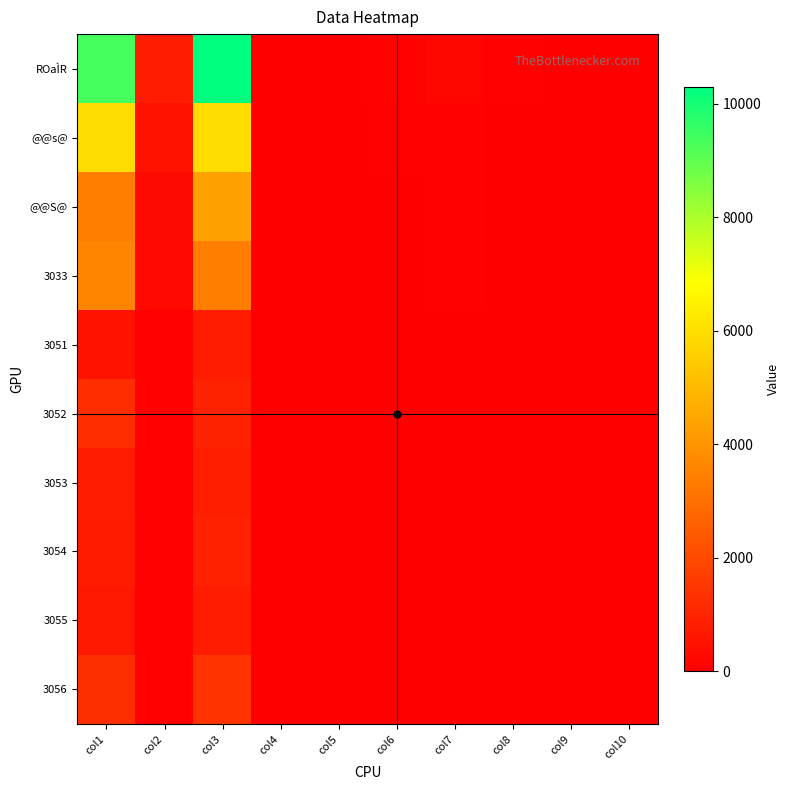

Which has a higher value, col8 or col7?

col7